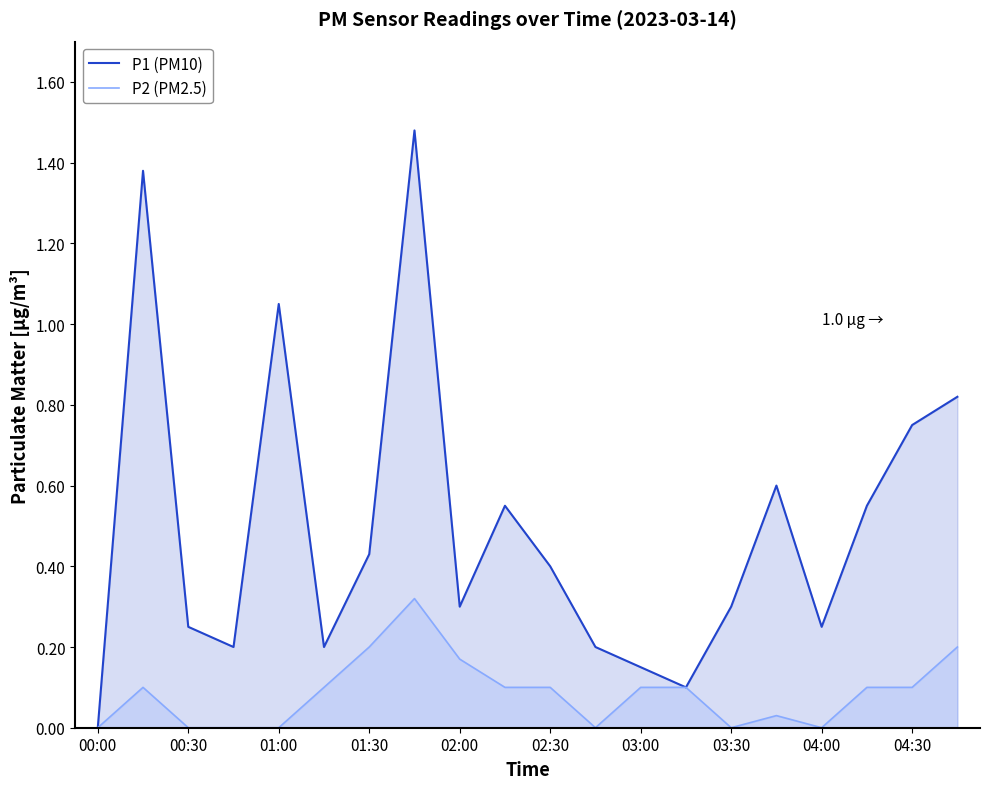

What is the total value across all series at 19?

1.0